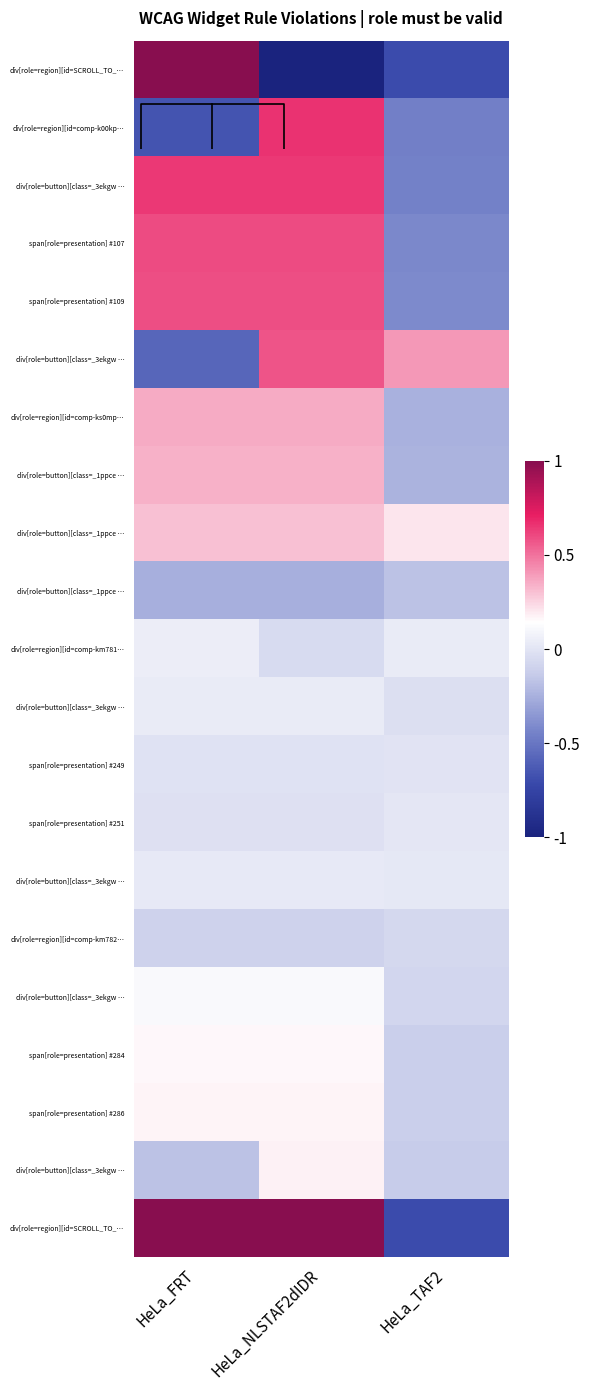

At which category does the chart reach its peak across all series?

HeLa_FRT